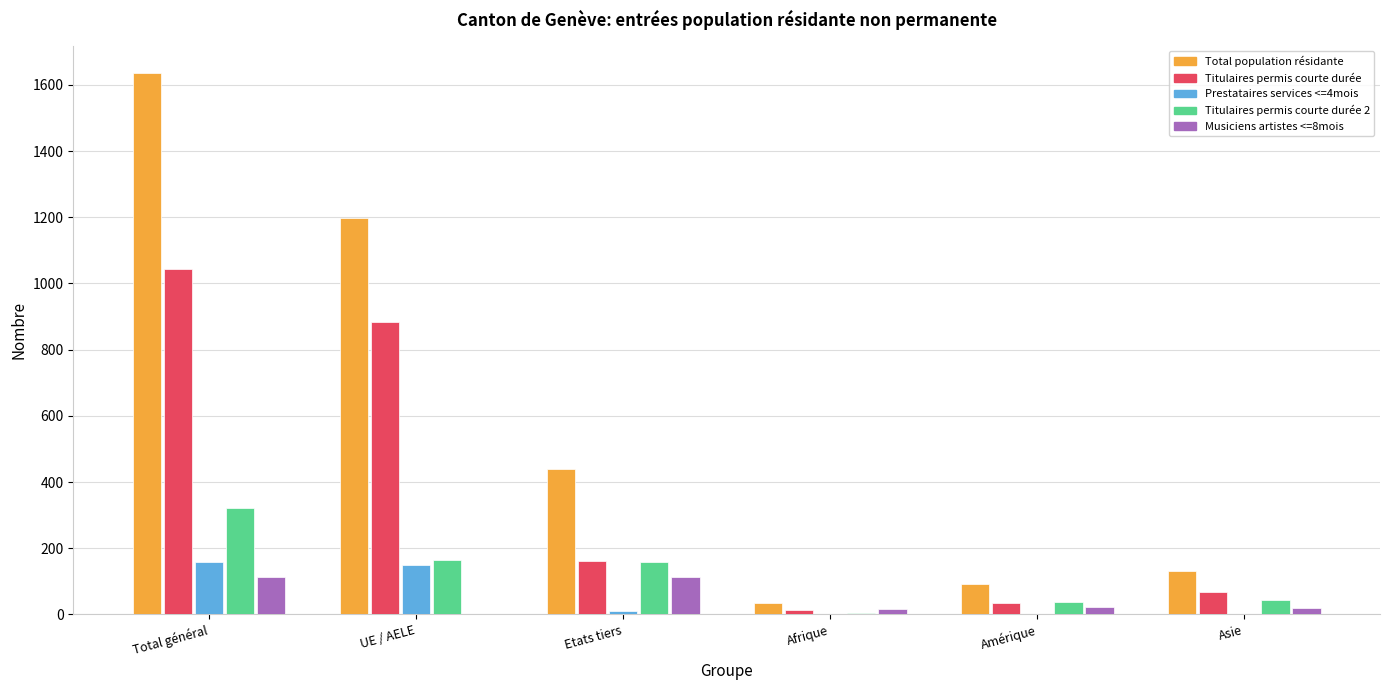

The value of Total population résidante at Total général is 1637. True or false?

True